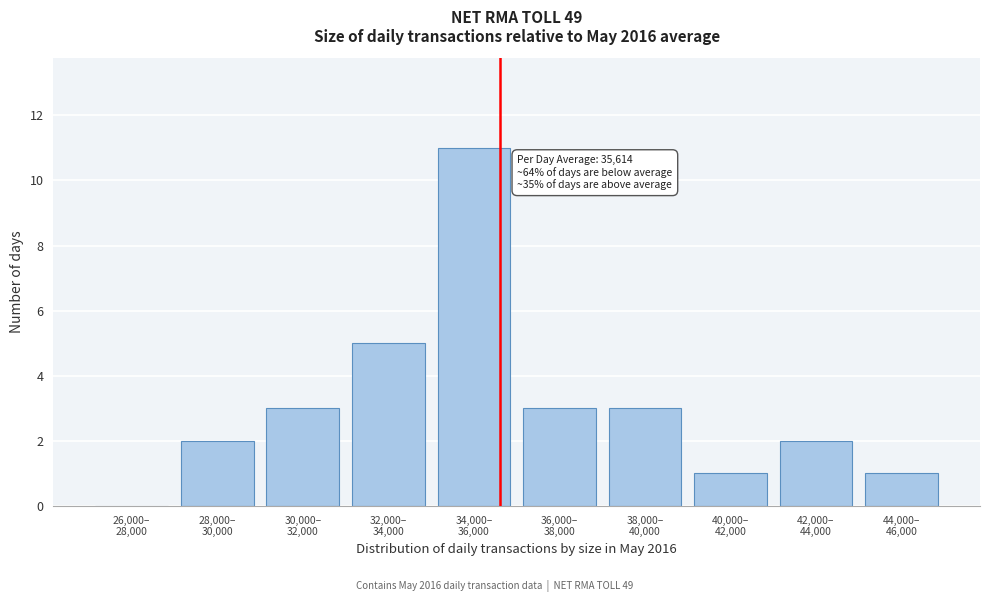

What is the maximum value shown in the chart?

11